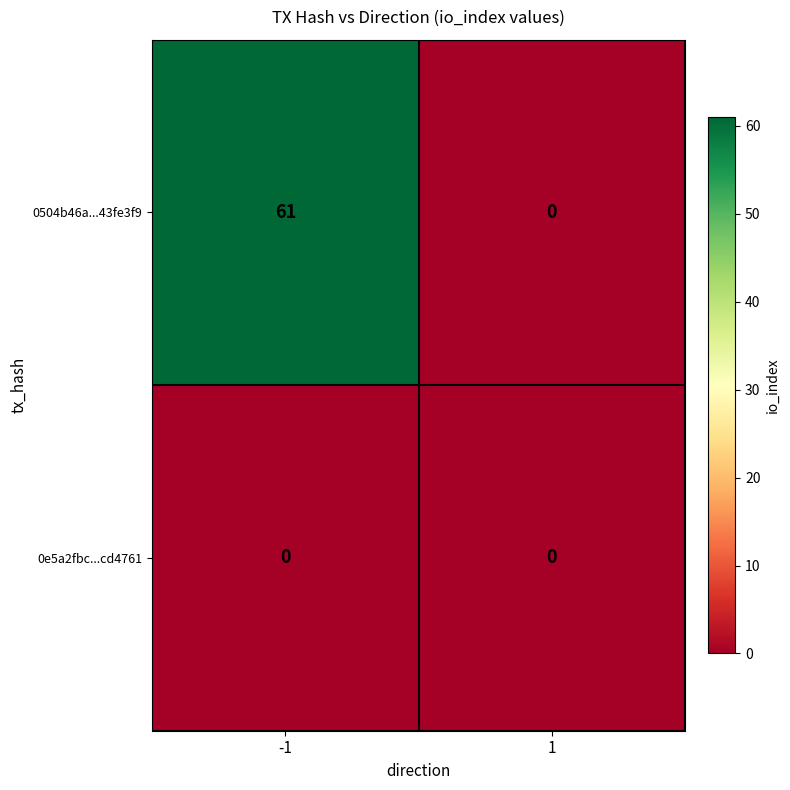

List the series in order of their overall mean, lowest first.

0e5a2fbc...cd4761, 0504b46a...43fe3f9